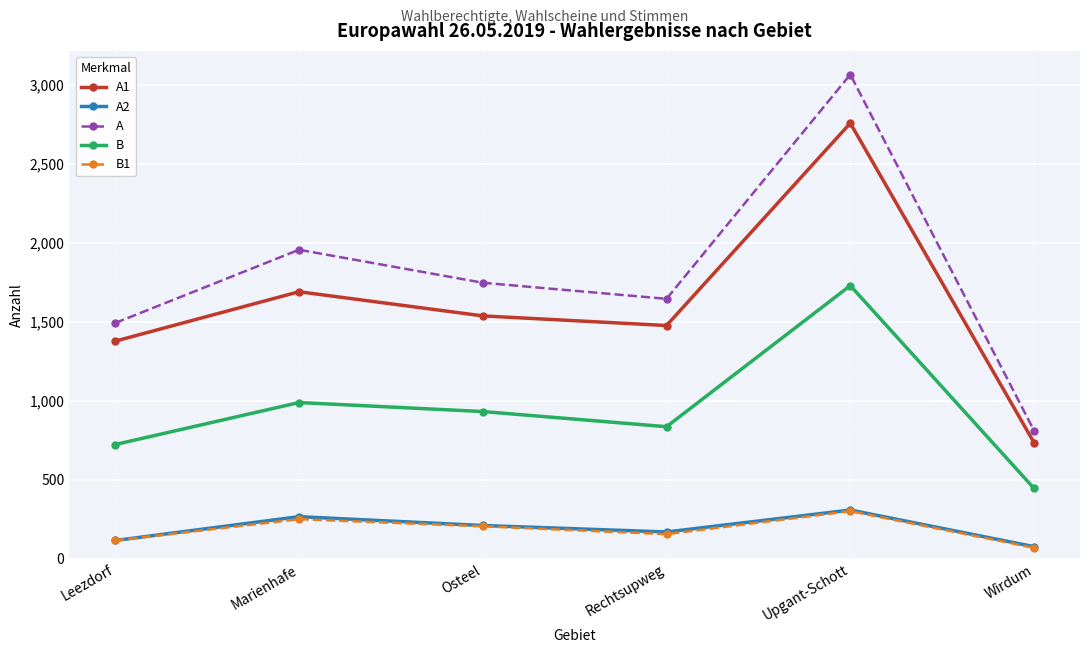

Reading left to right, list all the values displayed in this chart.

A1: Leezdorf=1378	Marienhafe=1691	Osteel=1538	Rechtsupweg=1477	Upgant-Schott=2759	Wirdum=735
A2: Leezdorf=115	Marienhafe=266	Osteel=210	Rechtsupweg=169	Upgant-Schott=308	Wirdum=76
A: Leezdorf=1493	Marienhafe=1957	Osteel=1748	Rechtsupweg=1646	Upgant-Schott=3067	Wirdum=811
B: Leezdorf=723	Marienhafe=989	Osteel=932	Rechtsupweg=836	Upgant-Schott=1730	Wirdum=445
B1: Leezdorf=115	Marienhafe=250	Osteel=205	Rechtsupweg=155	Upgant-Schott=301	Wirdum=69